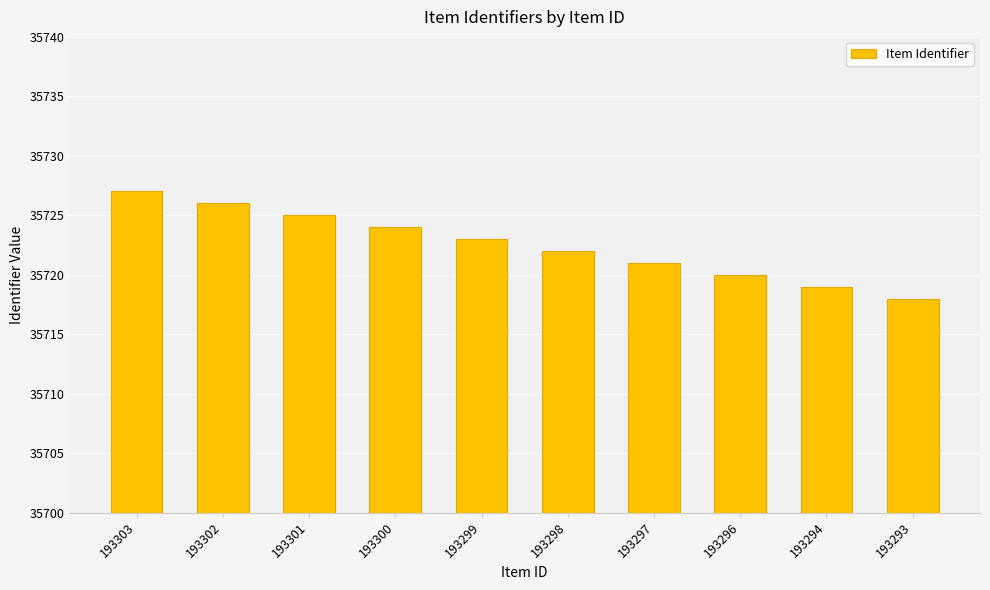

Rank the categories by value from lowest to highest.

193293, 193294, 193296, 193297, 193298, 193299, 193300, 193301, 193302, 193303